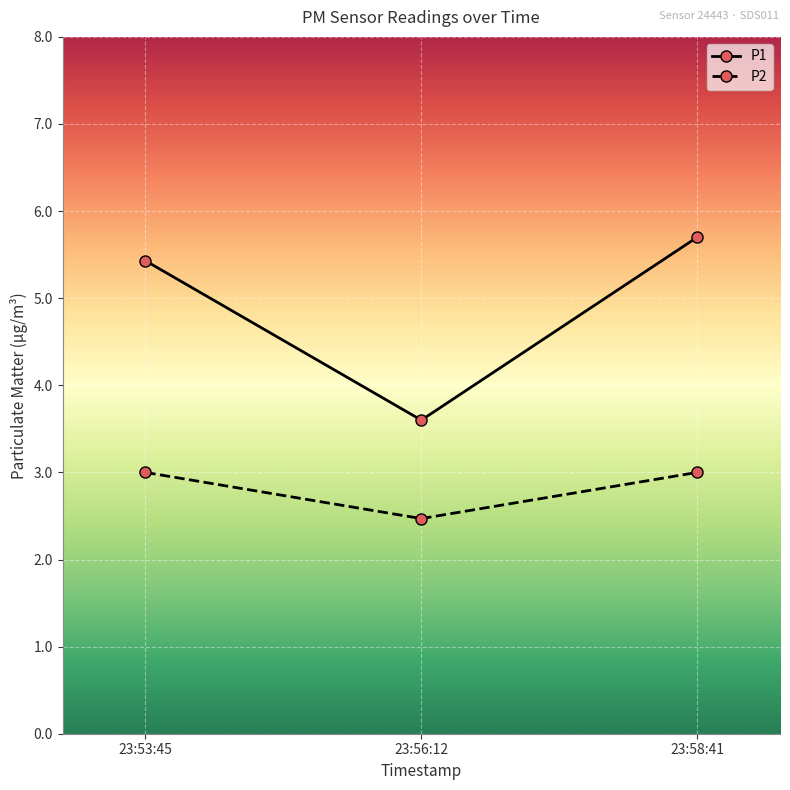

Which series has the largest range (max minus min)?

P1